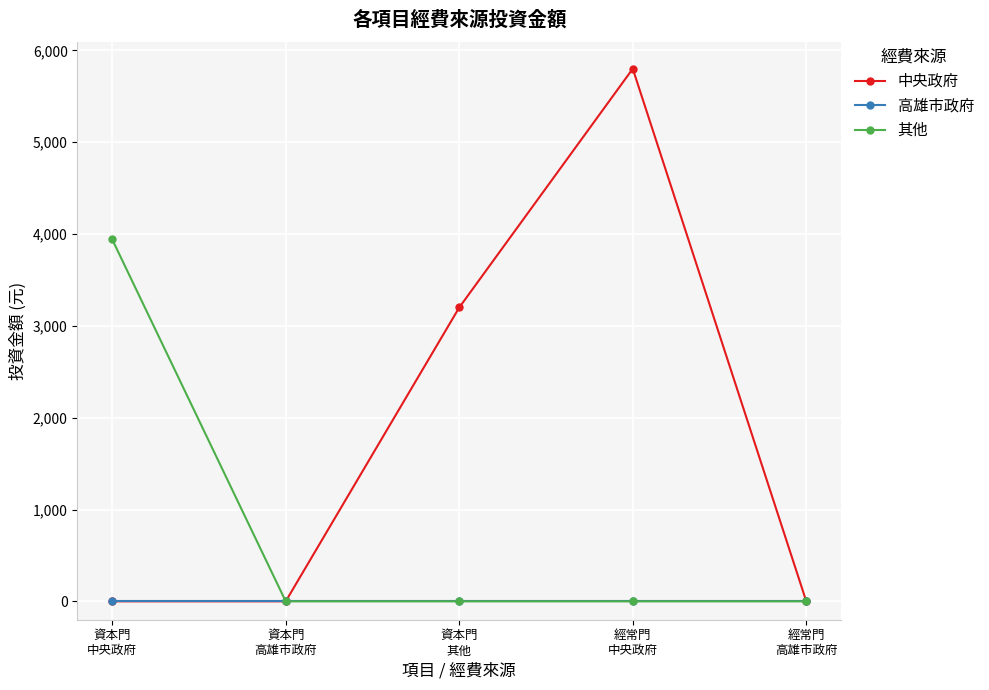

List the series in order of their peak value, lowest first.

高雄市政府, 其他, 中央政府